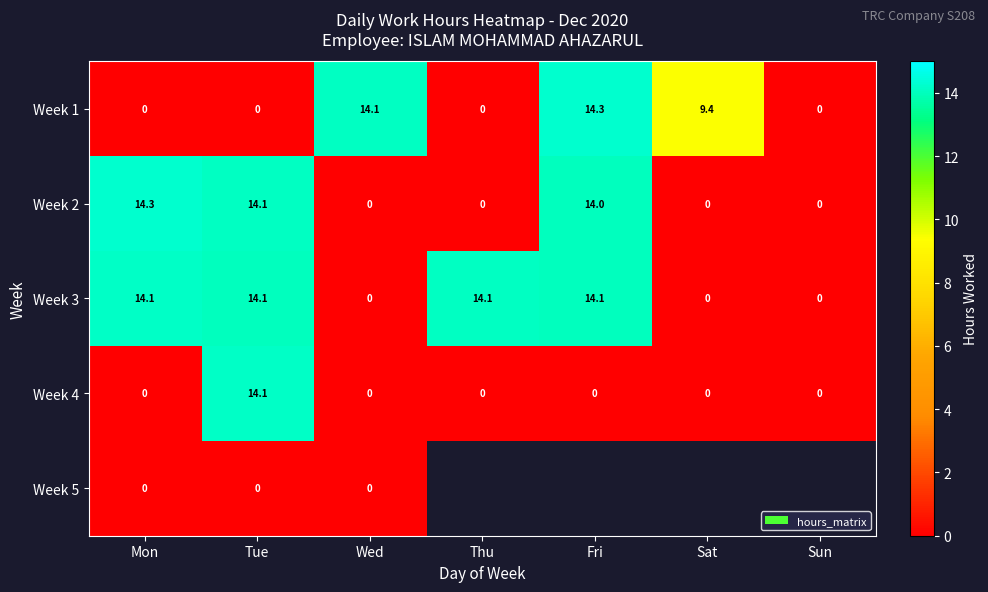

How many data points in Week 1 are above 0?

3